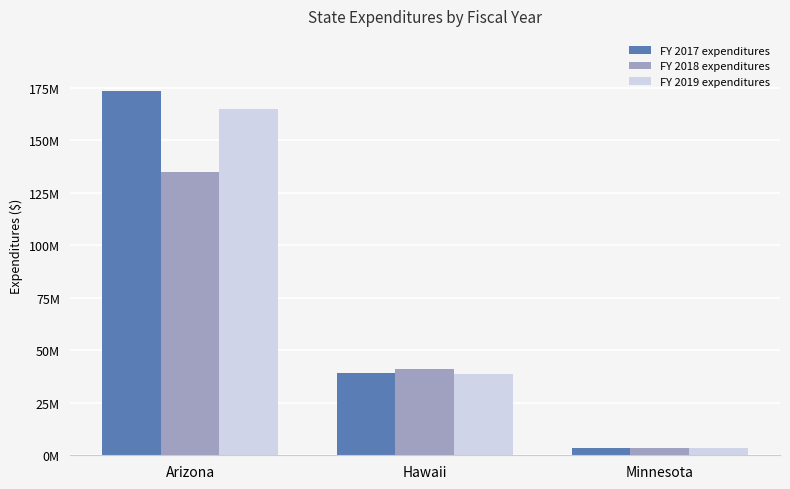

Reading left to right, what are all the values shown in this chart?

FY 2017 expenditures: 173739105	39178515	3460666
FY 2018 expenditures: 134953360	41148744	3687653
FY 2019 expenditures: 164873658	38635595	3488783